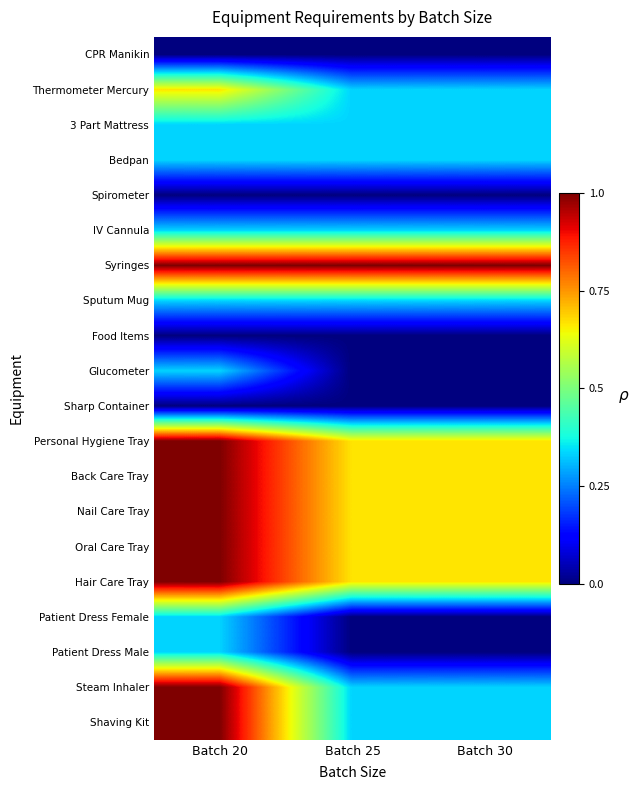

Rank the series at Batch 25 from lowest to highest value.

CPR Manikin, Spirometer, Food Items, Glucometer, Sharp Container, Patient Dress Female, Patient Dress Male, Thermometer Mercury, 3 Part Mattress, Bedpan, IV Cannula, Sputum Mug, Steam Inhaler, Shaving Kit, Personal Hygiene Tray, Back Care Tray, Nail Care Tray, Oral Care Tray, Hair Care Tray, Syringes